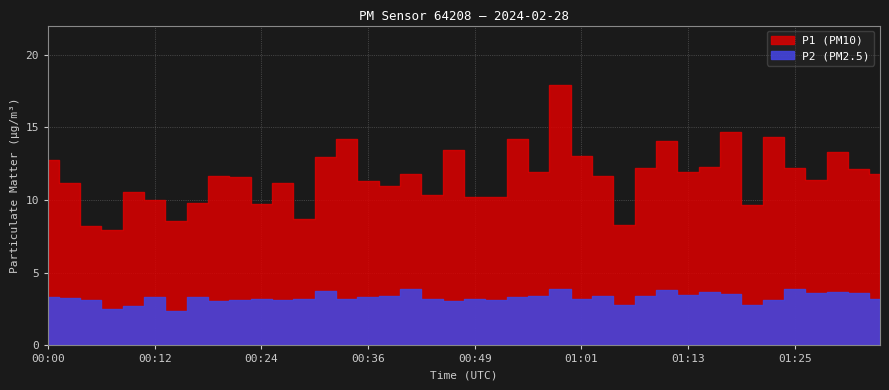

True or false: P2 has more than 1 interior local peaks.

True